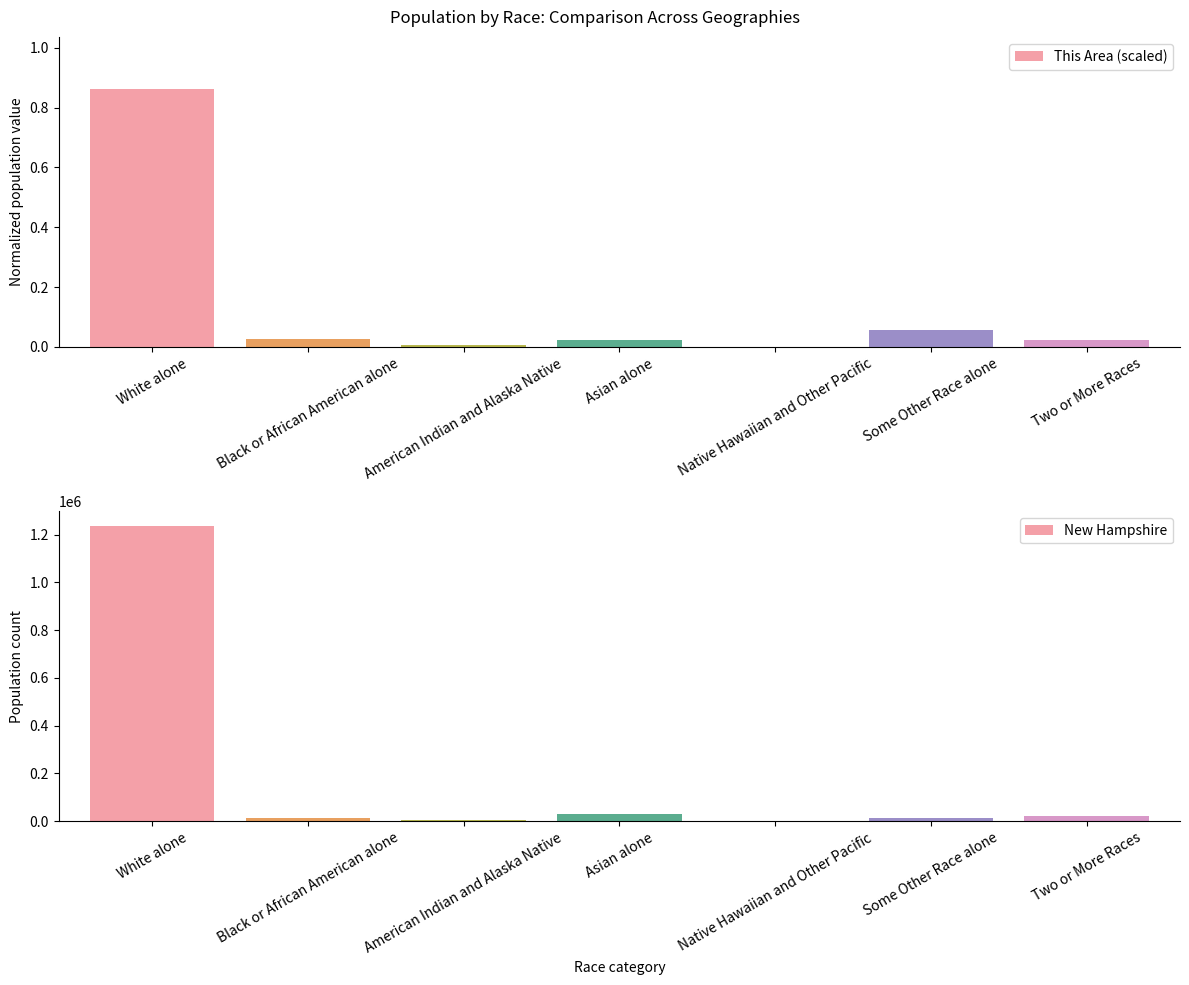

List the labels in order of This Area (scaled) value, largest first.

White alone, Some Other Race alone, Black or African American alone, Two or More Races, Asian alone, American Indian and Alaska Native, Native Hawaiian and Other Pacific